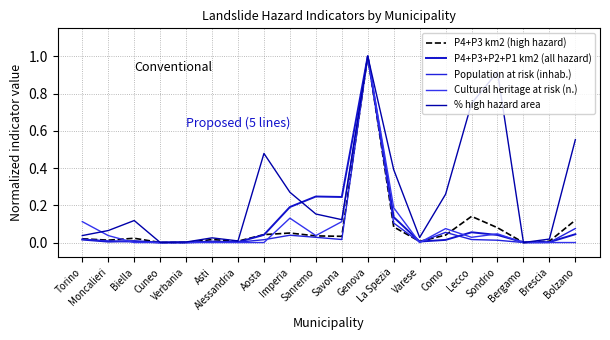

Reading left to right, transcribe all the data shown in this chart.

P4+P3 km2 (high hazard): Torino=0.0	Moncalieri=0.0	Biella=0.0	Cuneo=0.0	Verbania=0.0	Asti=0.0	Alessandria=0.0	Aosta=0.0	Imperia=0.1	Sanremo=0.0	Savona=0.0	Genova=1.0	La Spezia=0.1	Varese=0.0	Como=0.0	Lecco=0.1	Sondrio=0.1	Bergamo=0.0	Brescia=0.0	Bolzano=0.1
P4+P3+P2+P1 km2 (all hazard): Torino=0.0	Moncalieri=0.0	Biella=0.0	Cuneo=0.0	Verbania=0.0	Asti=0.0	Alessandria=0.0	Aosta=0.0	Imperia=0.2	Sanremo=0.2	Savona=0.2	Genova=1.0	La Spezia=0.1	Varese=0.0	Como=0.0	Lecco=0.1	Sondrio=0.0	Bergamo=0.0	Brescia=0.0	Bolzano=0.0
Population at risk (inhab.): Torino=0.0	Moncalieri=0.0	Biella=0.0	Cuneo=0.0	Verbania=0.0	Asti=0.0	Alessandria=0.0	Aosta=0.0	Imperia=0.0	Sanremo=0.0	Savona=0.0	Genova=1.0	La Spezia=0.1	Varese=0.0	Como=0.1	Lecco=0.0	Sondrio=0.0	Bergamo=0.0	Brescia=0.0	Bolzano=0.1
Cultural heritage at risk (n.): Torino=0.1	Moncalieri=0.0	Biella=0.0	Cuneo=0.0	Verbania=0.0	Asti=0.0	Alessandria=0.0	Aosta=0.0	Imperia=0.1	Sanremo=0.0	Savona=0.1	Genova=1.0	La Spezia=0.2	Varese=0.0	Como=0.1	Lecco=0.0	Sondrio=0.0	Bergamo=0.0	Brescia=0.0	Bolzano=0.0
% high hazard area: Torino=0.0	Moncalieri=0.1	Biella=0.1	Cuneo=0.0	Verbania=0.0	Asti=0.0	Alessandria=0.0	Aosta=0.5	Imperia=0.3	Sanremo=0.2	Savona=0.1	Genova=1.0	La Spezia=0.4	Varese=0.0	Como=0.3	Lecco=0.7	Sondrio=0.9	Bergamo=0.0	Brescia=0.0	Bolzano=0.6